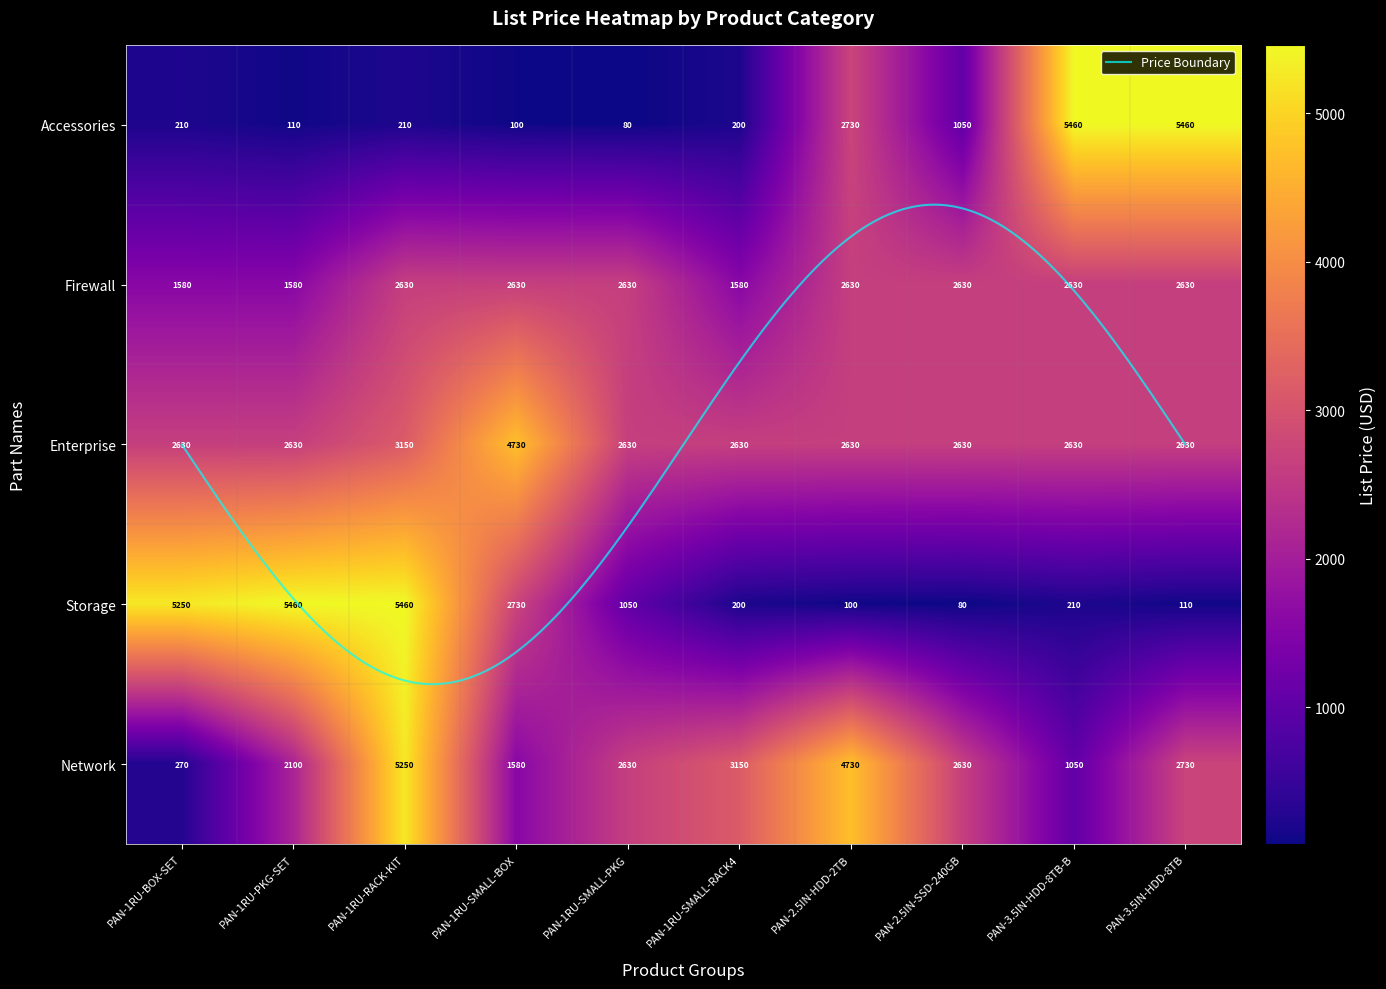

What is the difference between the highest and lowest values at PAN-2.5IN-HDD-2TB?

4630